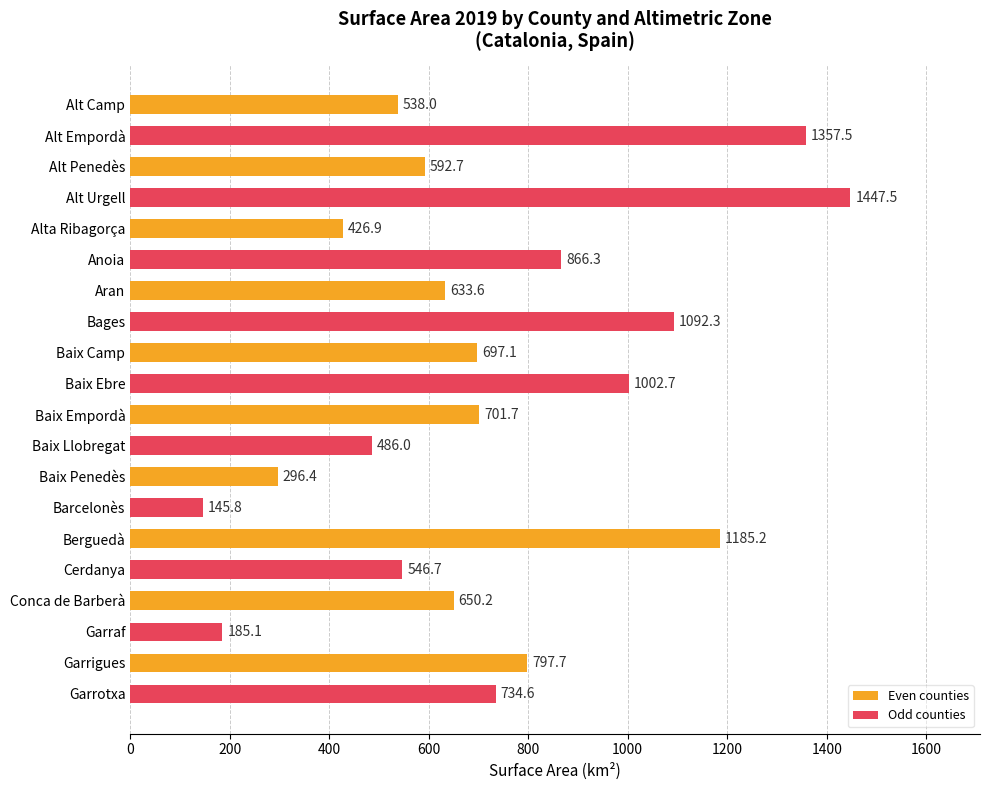

Reading top to bottom, what are all the values shown in this chart?

Alt Camp=538.0	Alt Empordà=1357.5	Alt Penedès=592.7	Alt Urgell=1447.5	Alta Ribagorça=426.9	Anoia=866.3	Aran=633.6	Bages=1092.3	Baix Camp=697.1	Baix Ebre=1002.7	Baix Empordà=701.7	Baix Llobregat=486.0	Baix Penedès=296.4	Barcelonès=145.8	Berguedà=1185.2	Cerdanya=546.7	Conca de Barberà=650.2	Garraf=185.1	Garrigues=797.7	Garrotxa=734.6